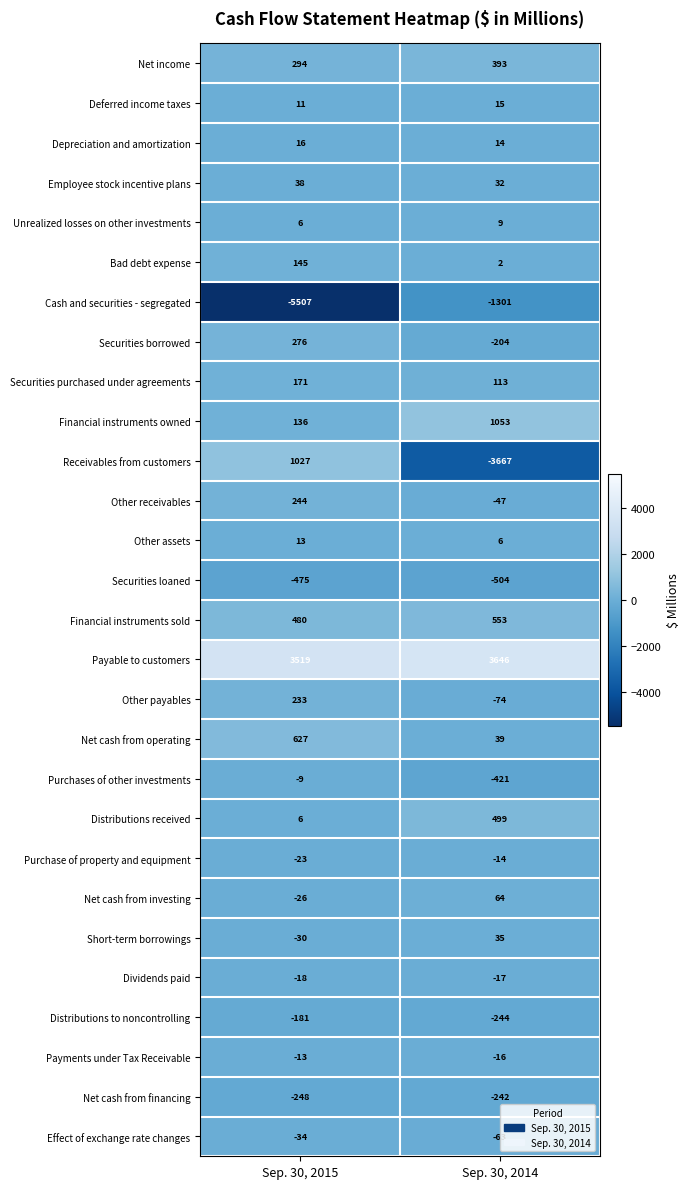

What is the total value across all series at Sep. 30, 2014?

-341